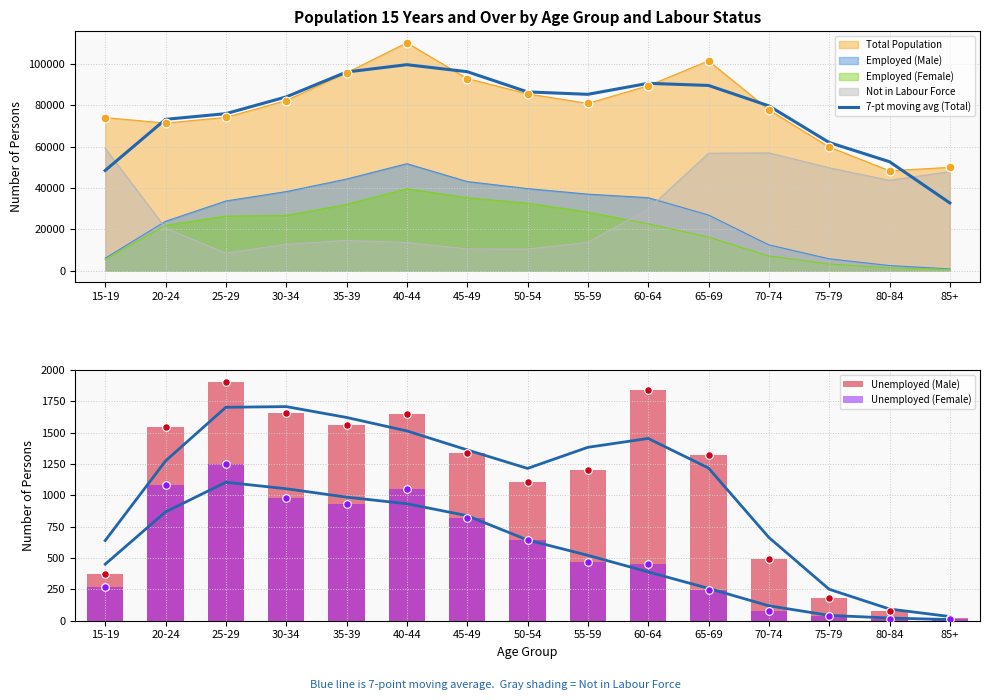

At which category is the sum across all series the highest?

40-44